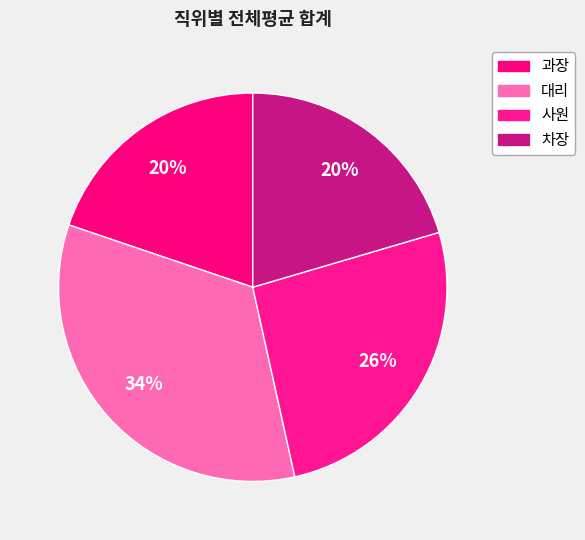

Count the number of slices in the pie.

4